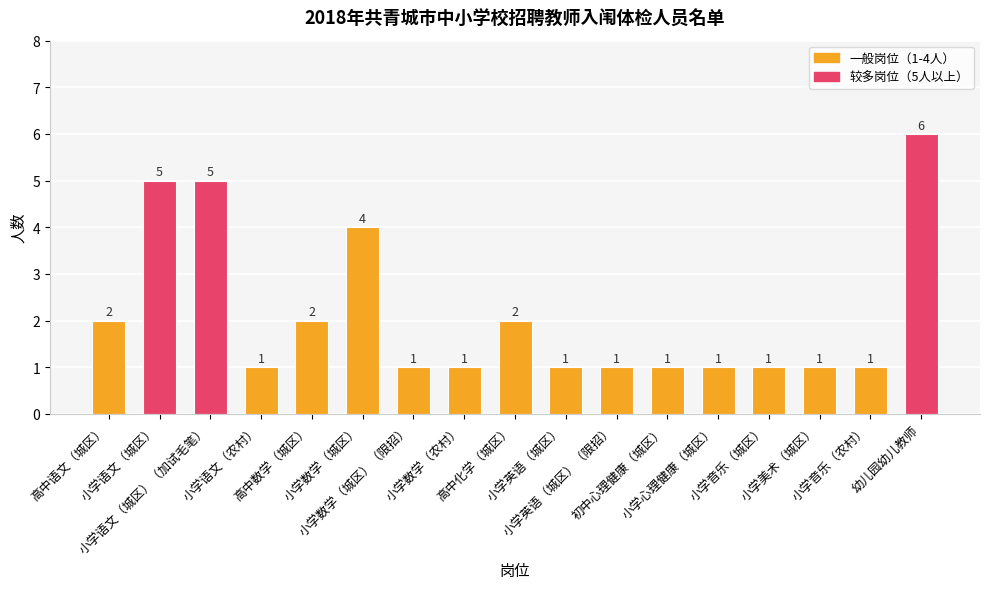

Reading left to right, extract all data points from this chart.

2	5	5	1	2	4	1	1	2	1	1	1	1	1	1	1	6